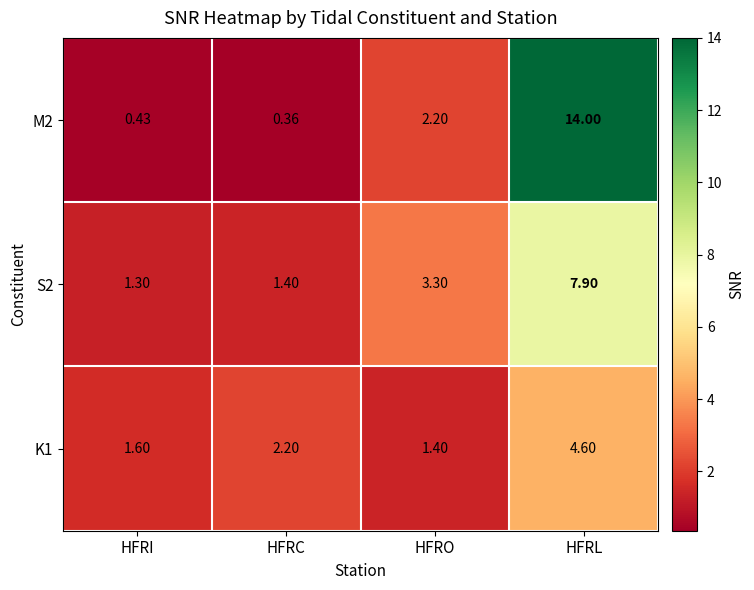

Where is M2 nearest to the value 7?

HFRO